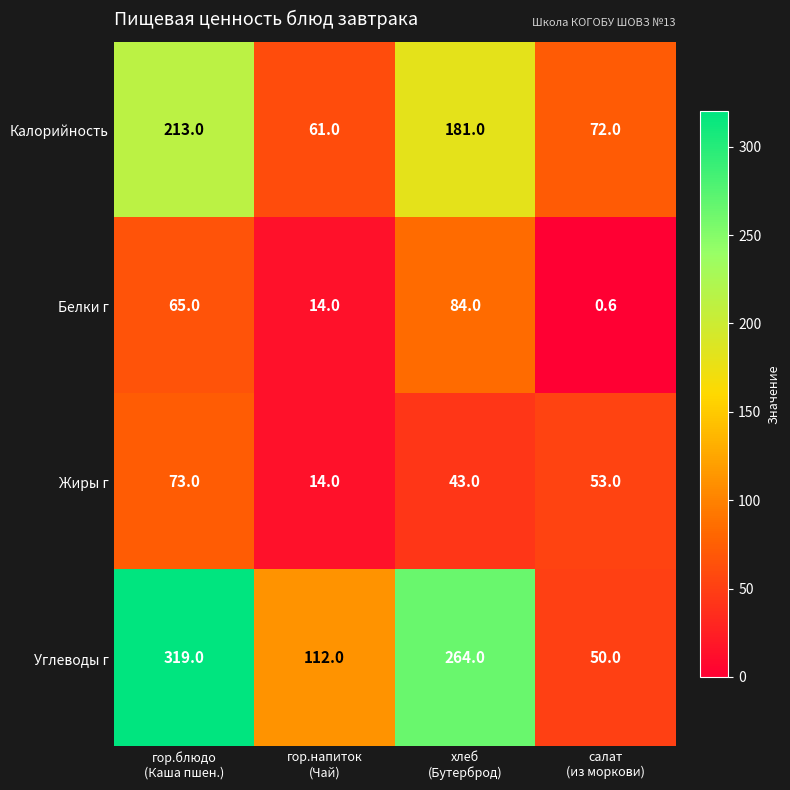

How many values in the Углеводы г series are below 264?

2